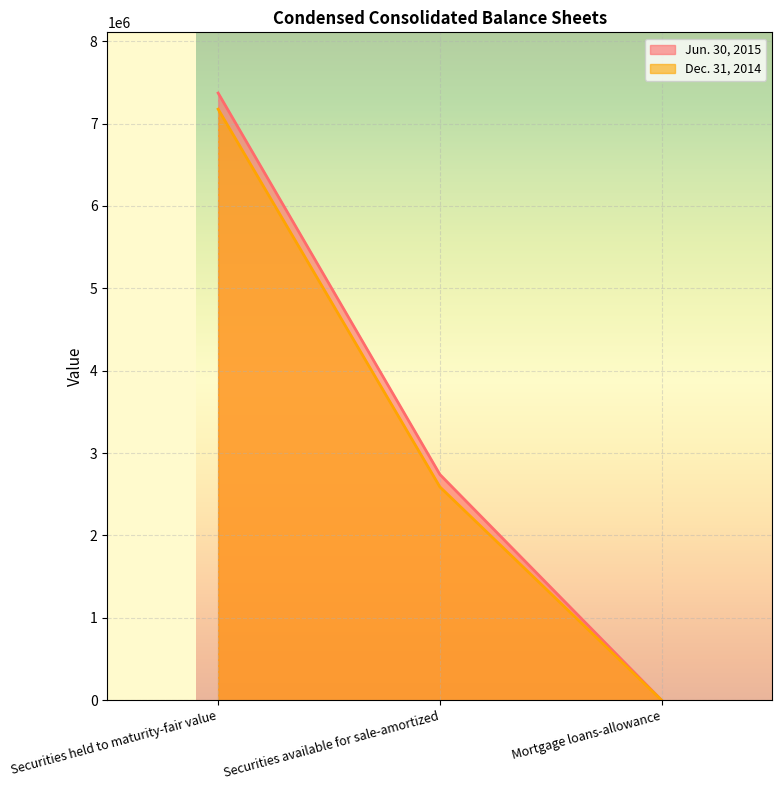

The Dec. 31, 2014 series shows 2590074 at Securities available for sale-amortized. True or false?

True